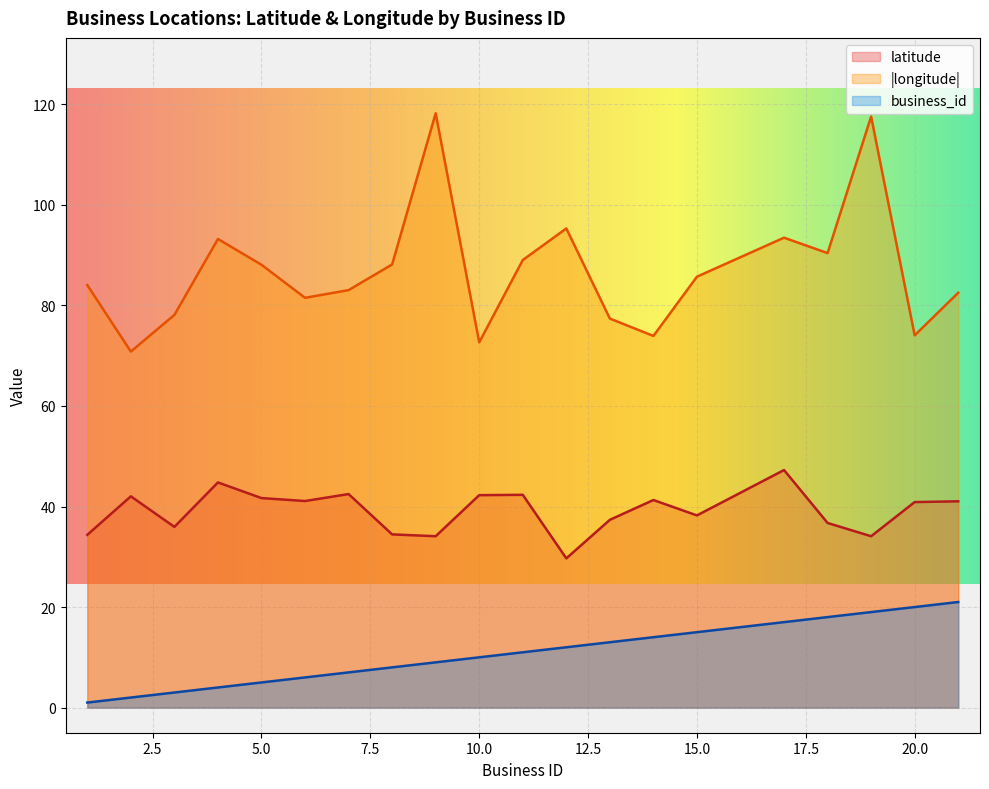

True or false: longitude and business_id intersect in this chart.

False